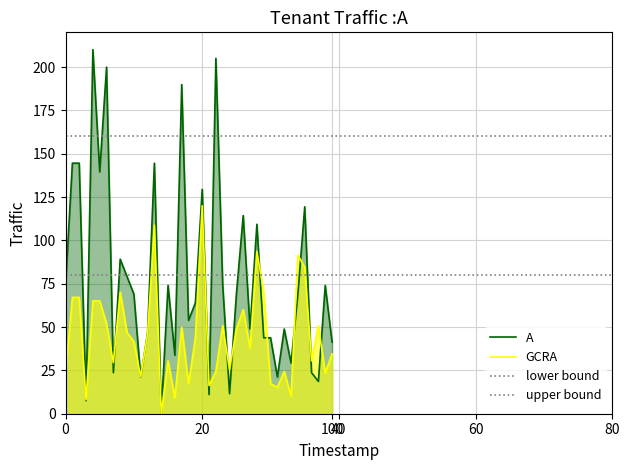

The value of A at 40 is 240.0. True or false?

False